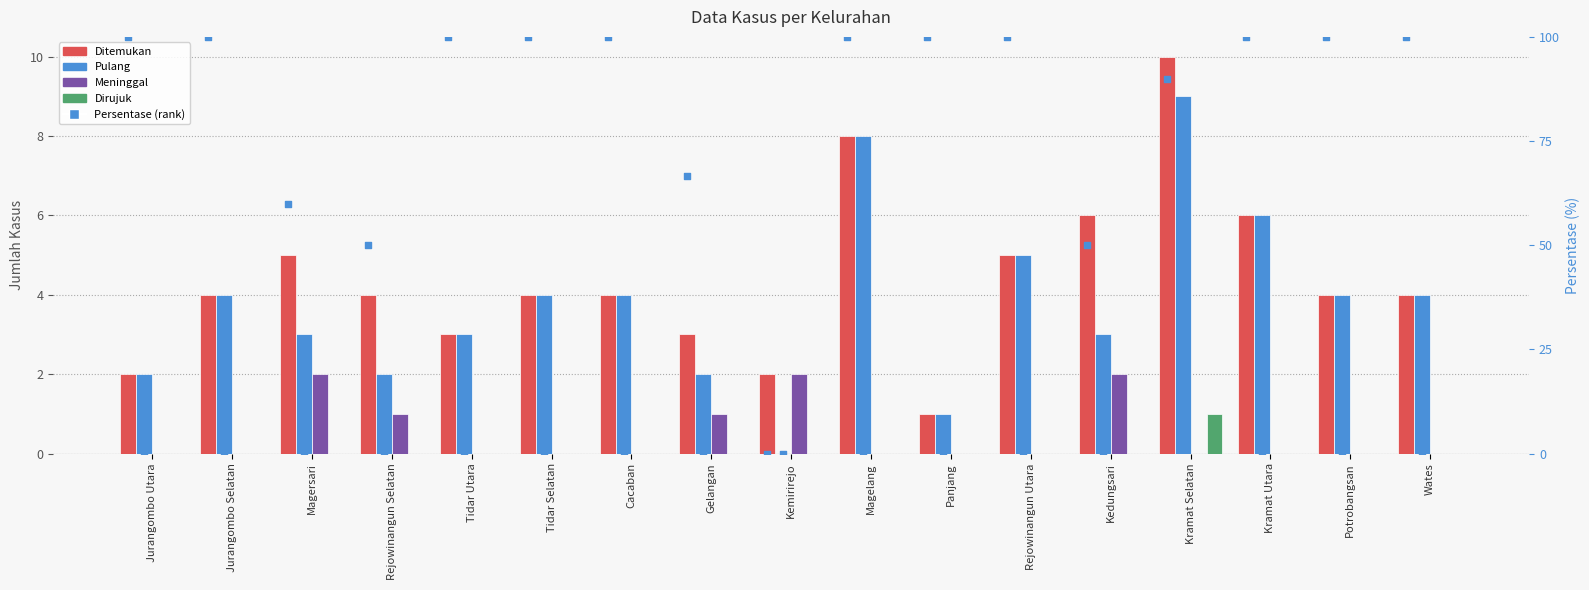

At how many categories does at least one series exceed 79?

12